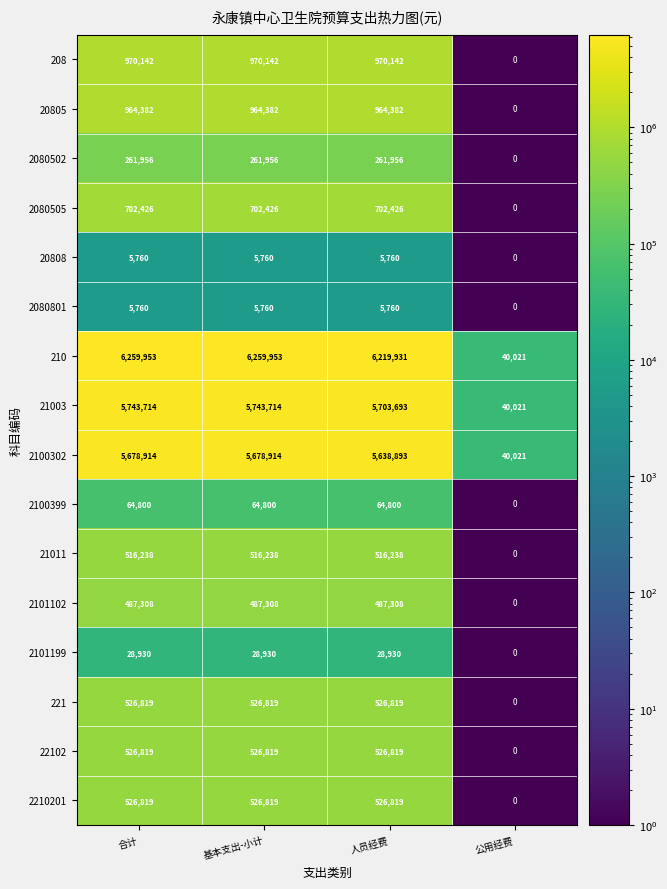

What is the maximum value shown in the chart?

6259953